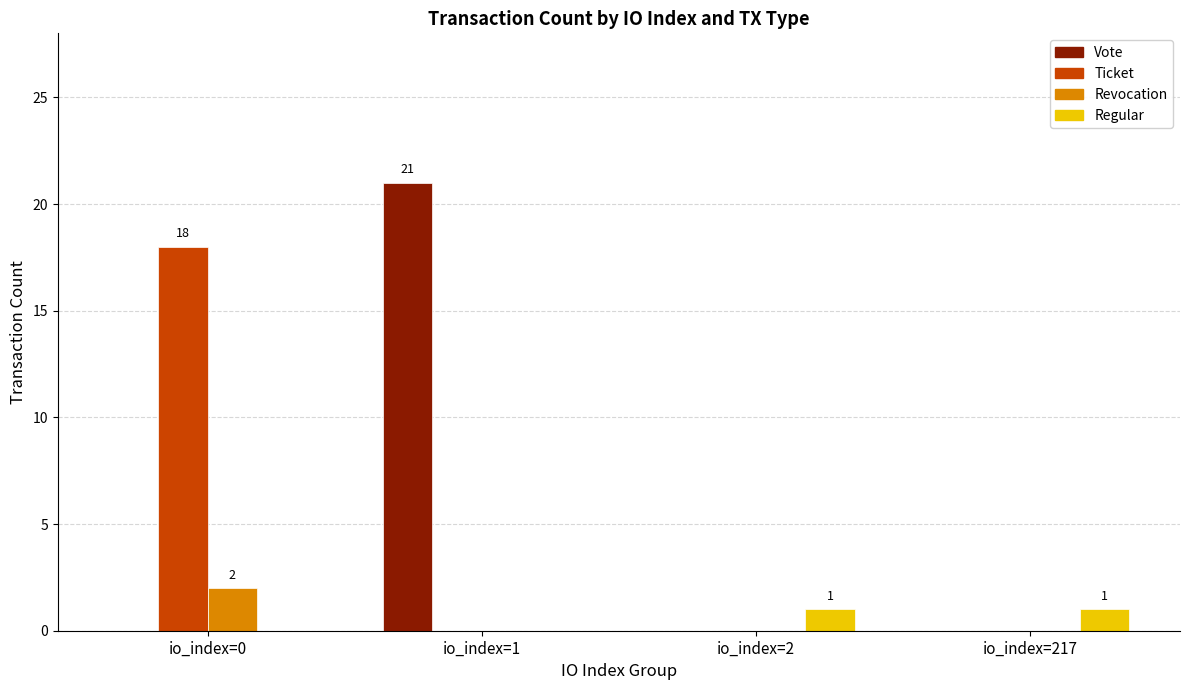

Which category has the highest value in the Revocation series?

io_index=0